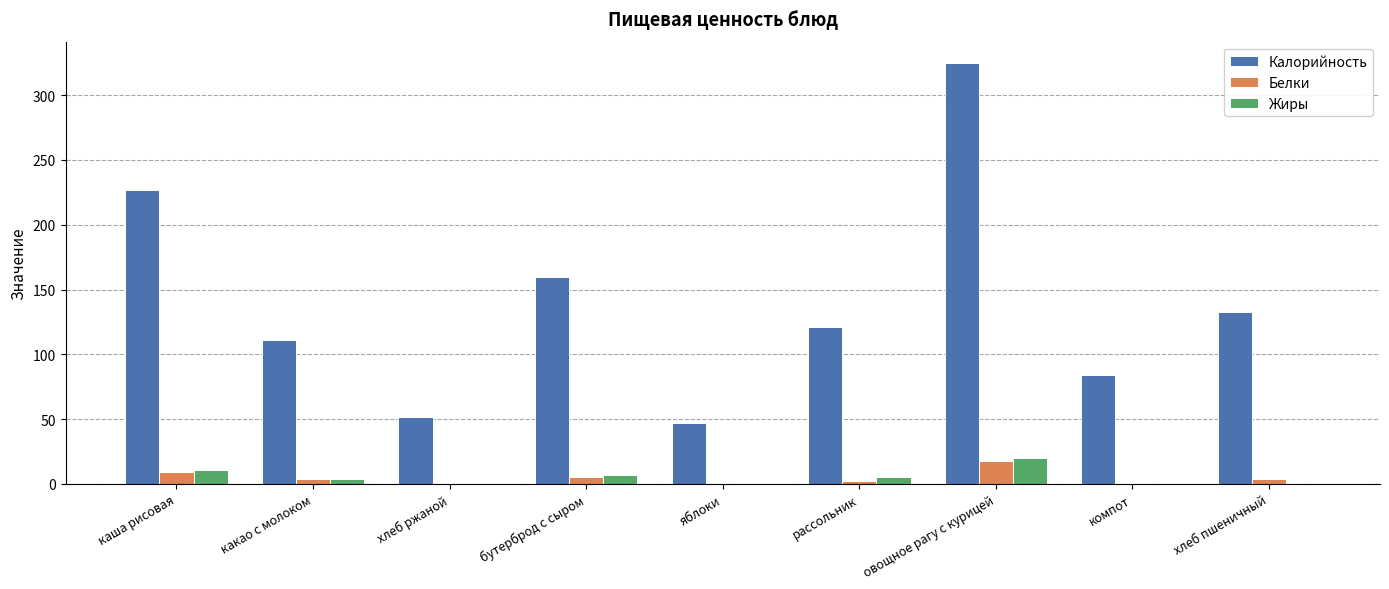

What is the maximum value shown in the chart?

325